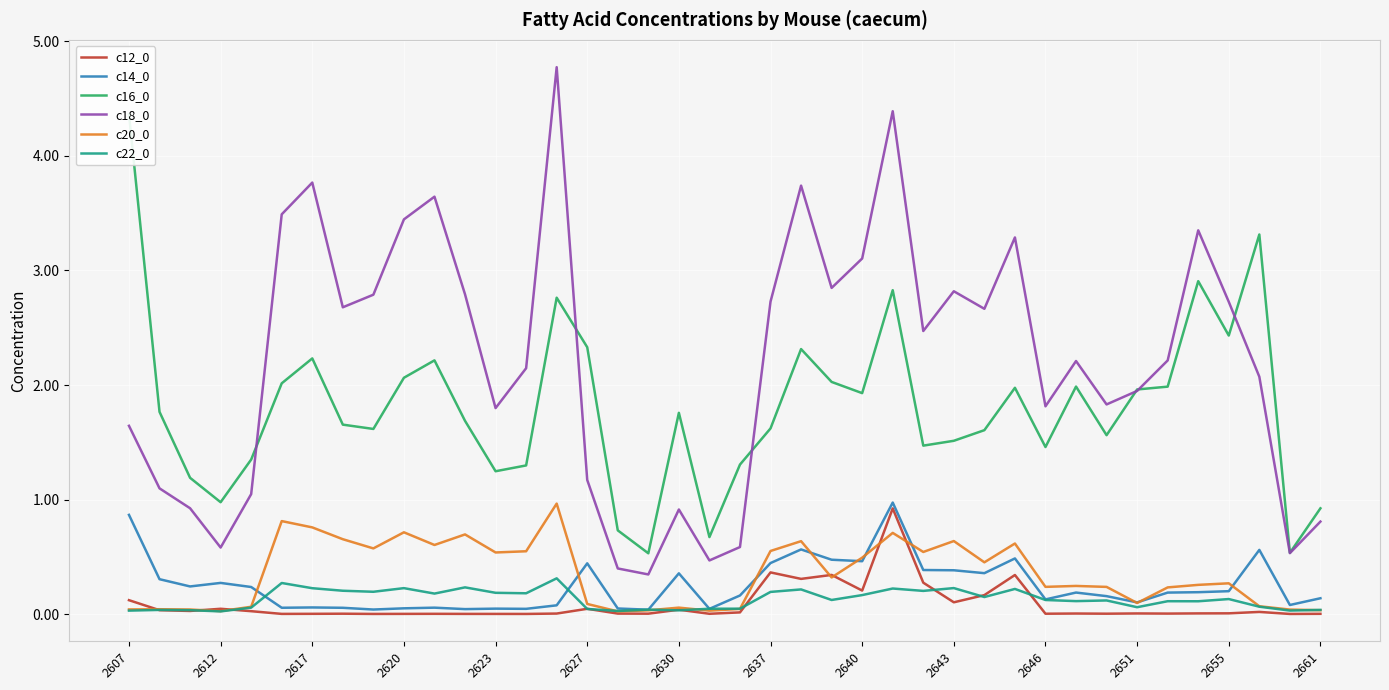

What are all the series names shown in the legend?

c12_0, c14_0, c16_0, c18_0, c20_0, c22_0